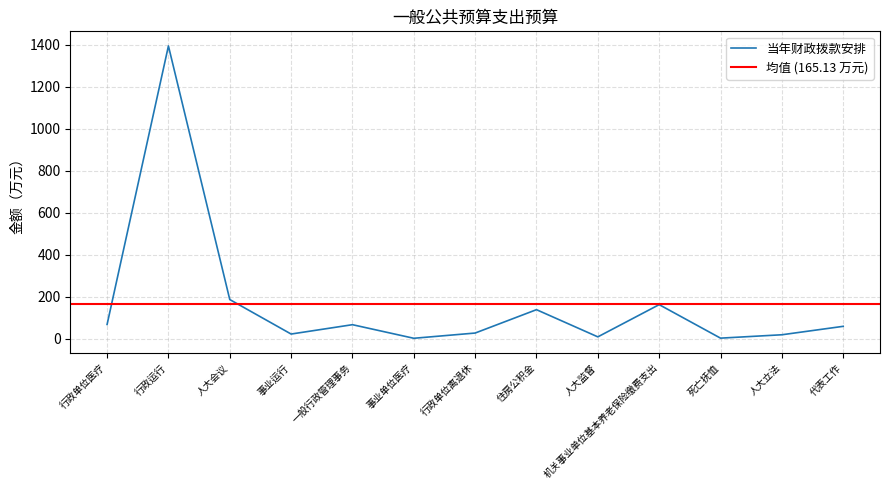

True or false: the data has more than 0 interior local peaks.

True